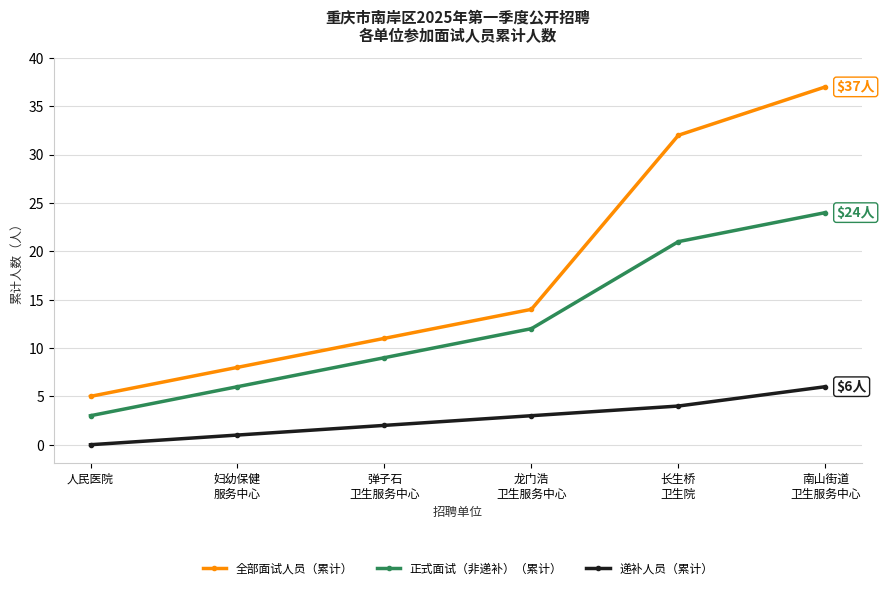

What is the total value across all series at 龙门浩
卫生服务中心?

29